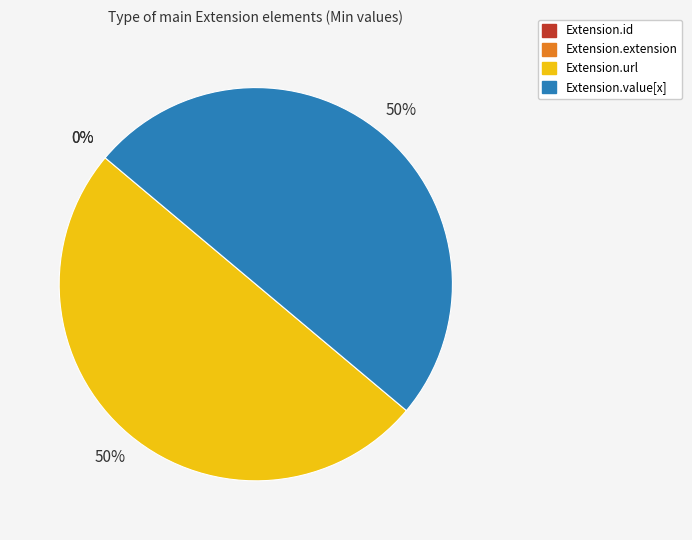

What is the smallest slice in the pie chart?

Extension.id